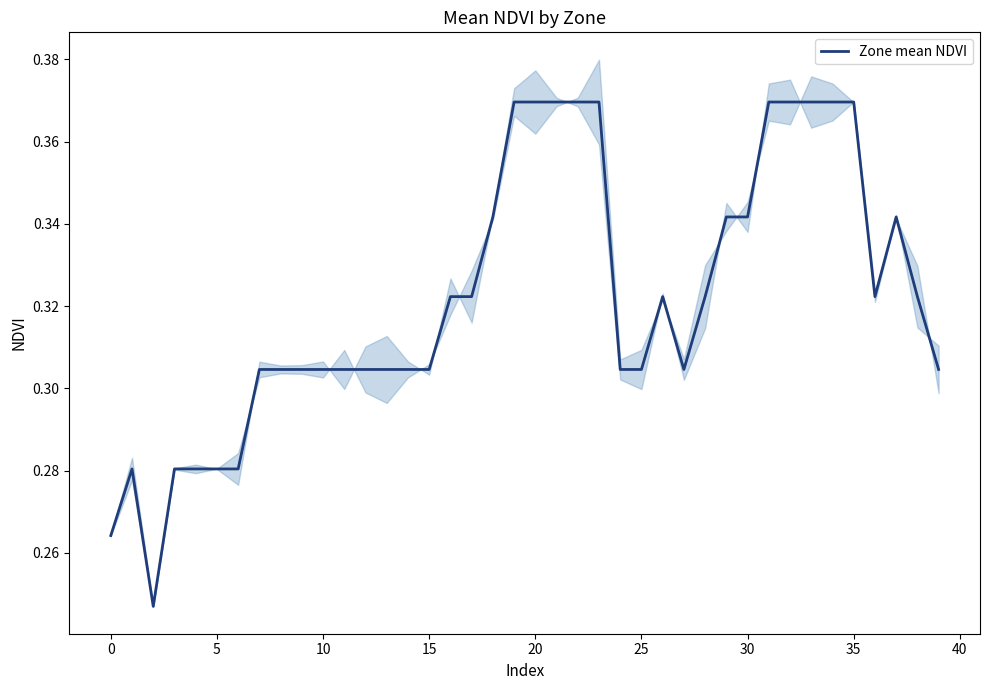

What is the difference between the maximum and minimum values?

0.1